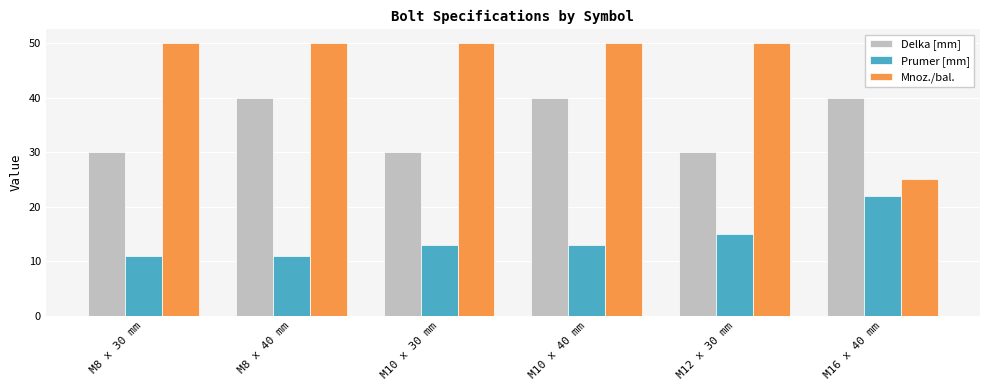

Count the number of categories in the chart.

6